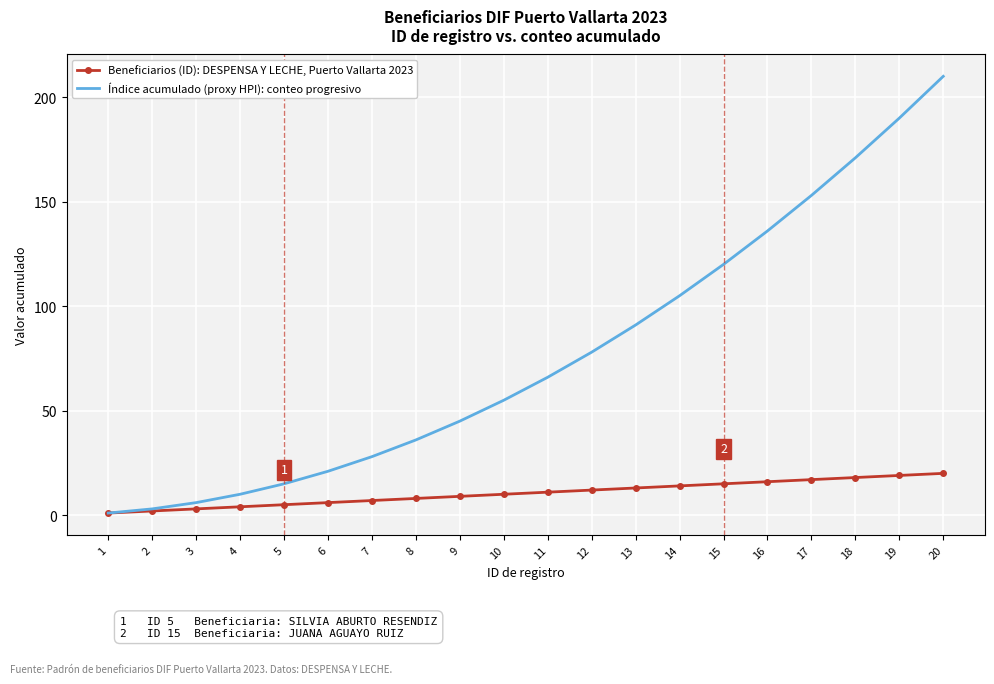

Reading left to right, what are all the values shown in this chart?

Beneficiarios (ID): DESPENSA Y LECHE, Puerto Vallarta 2023: 1=1	2=2	3=3	4=4	5=5	6=6	7=7	8=8	9=9	10=10	11=11	12=12	13=13	14=14	15=15	16=16	17=17	18=18	19=19	20=20
Índice acumulado (proxy HPI): conteo progresivo: 1=1	2=3	3=6	4=10	5=15	6=21	7=28	8=36	9=45	10=55	11=66	12=78	13=91	14=105	15=120	16=136	17=153	18=171	19=190	20=210